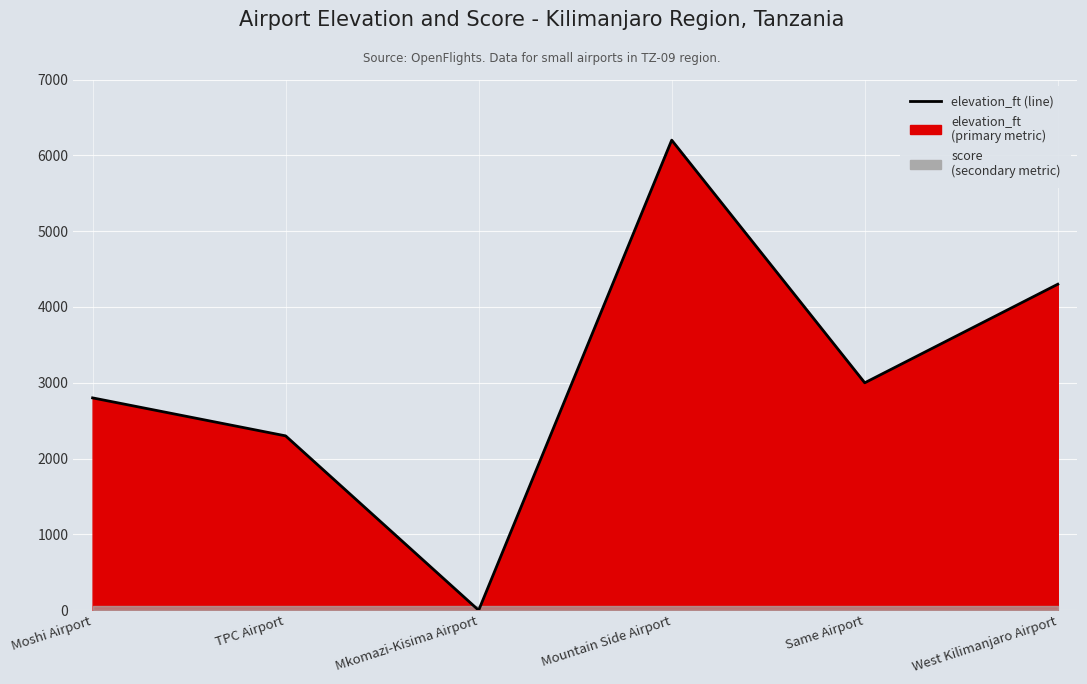

How many categories are shown in the chart?

6